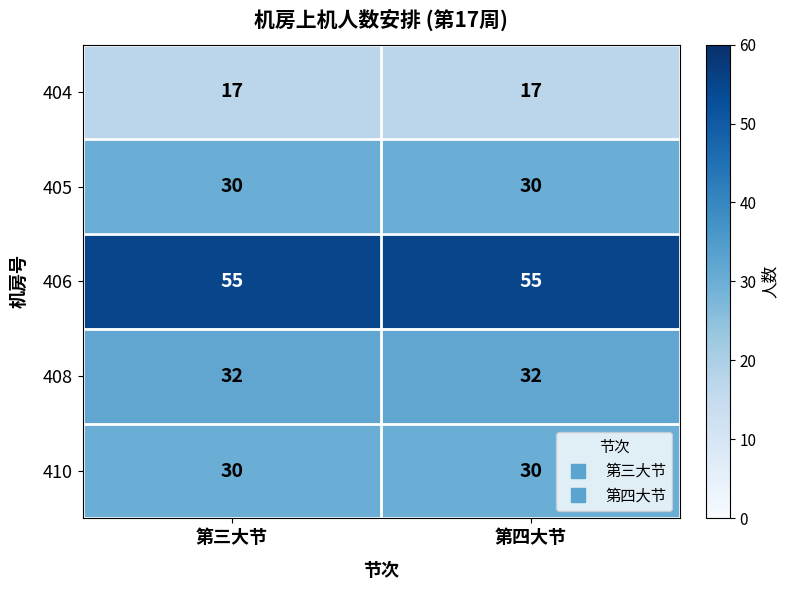

The value of 404 at 第四大节 is 4. True or false?

False